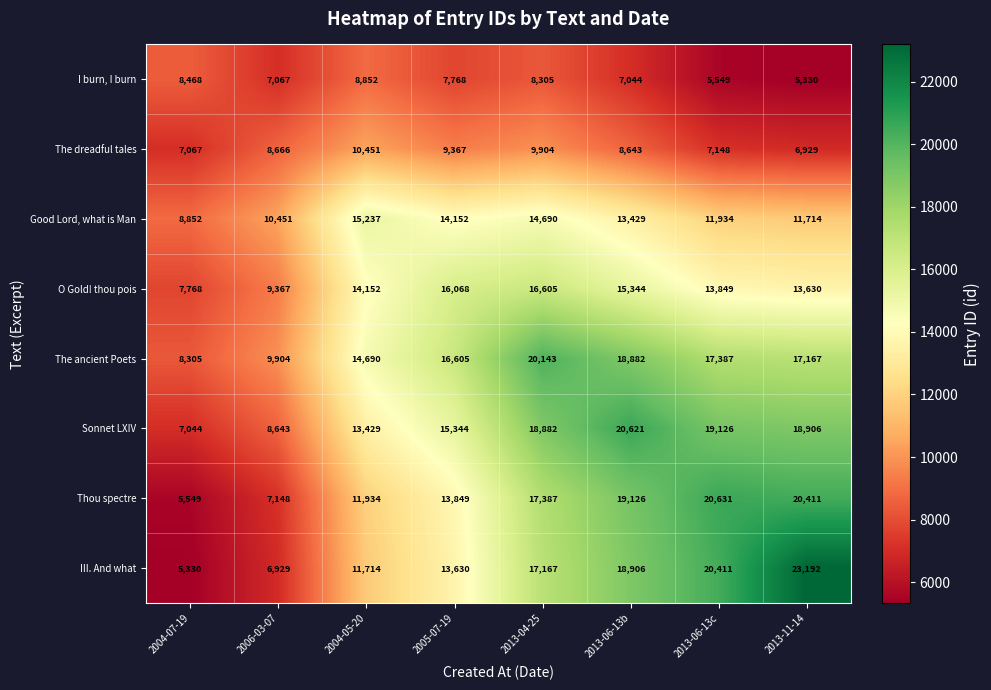

What is the difference between the Thou spectre values at 2004-07-19 and 2004-05-20?

6385